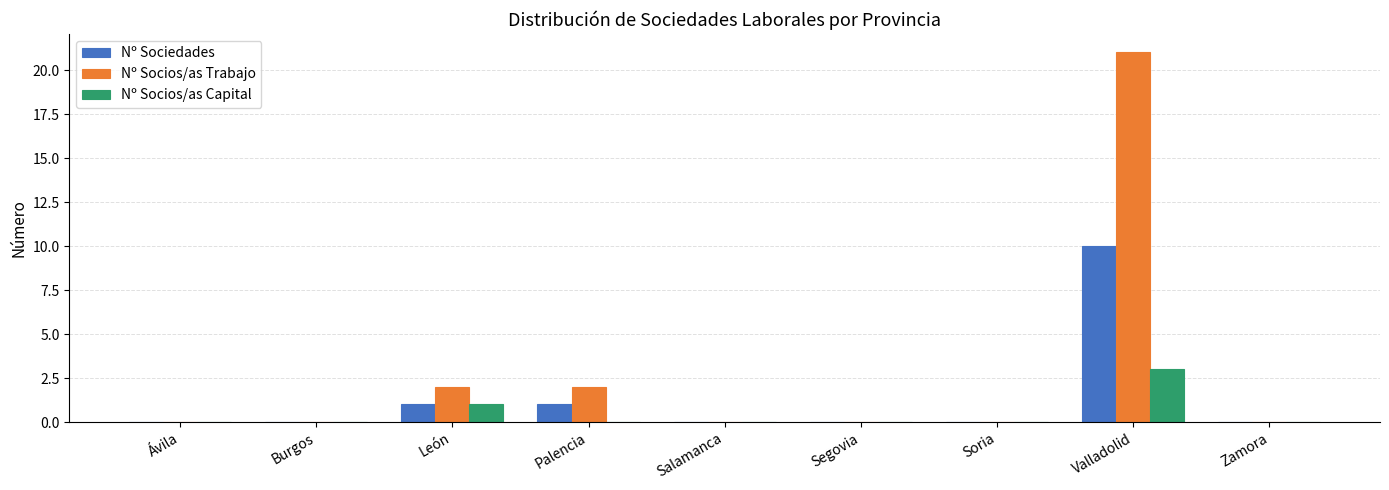

Which series has the largest total across all categories?

Nº Socios/as Trabajo